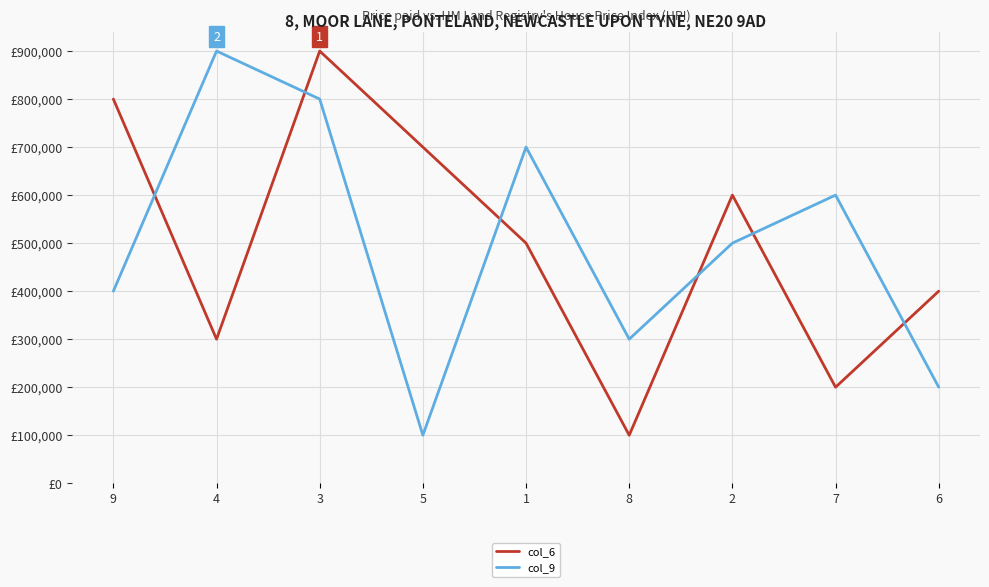

Does the chart have visible grid lines?

Yes